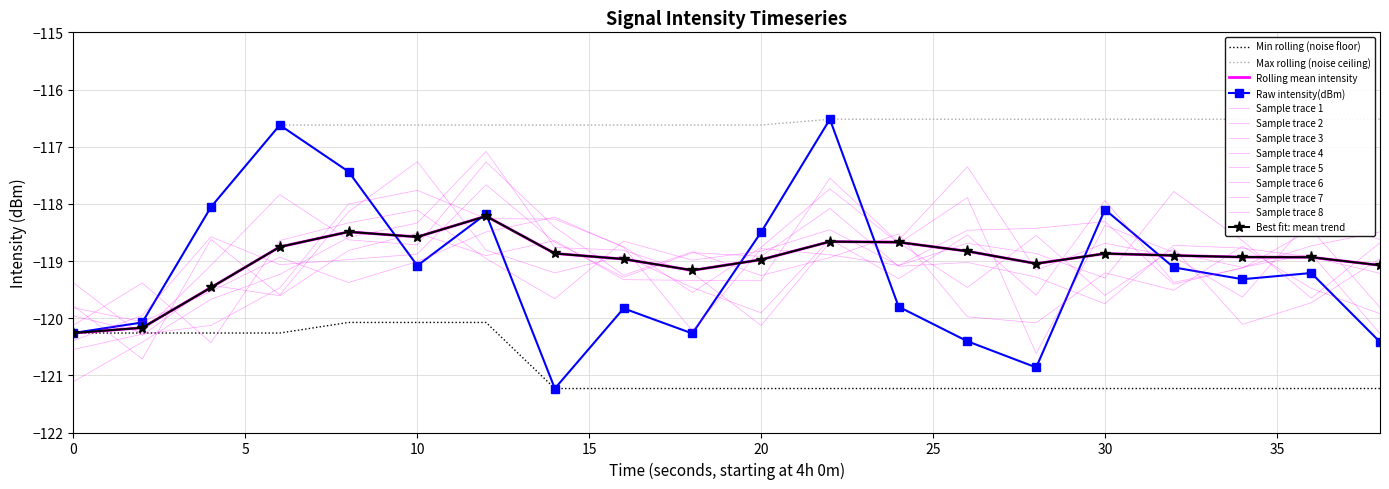

Reading right to left, transcribe all the data shown in this chart.

intensity(dBm): 38=-120.4	36=-119.2	34=-119.3	32=-119.1	30=-118.1	28=-120.9	26=-120.4	24=-119.8	22=-116.5	20=-118.5	18=-120.3	16=-119.8	14=-121.2	12=-118.2	10=-119.1	8=-117.4	6=-116.6	4=-118.1	2=-120.1	0=-120.3
rolling_mean: 38=-119.1	36=-118.9	34=-118.9	32=-118.9	30=-118.9	28=-119.0	26=-118.8	24=-118.7	22=-118.7	20=-119.0	18=-119.2	16=-119.0	14=-118.9	12=-118.2	10=-118.6	8=-118.5	6=-118.8	4=-119.5	2=-120.2	0=-120.3
rolling_min: 38=-121.2	36=-121.2	34=-121.2	32=-121.2	30=-121.2	28=-121.2	26=-121.2	24=-121.2	22=-121.2	20=-121.2	18=-121.2	16=-121.2	14=-121.2	12=-120.1	10=-120.1	8=-120.1	6=-120.3	4=-120.3	2=-120.3	0=-120.3
rolling_max: 38=-116.5	36=-116.5	34=-116.5	32=-116.5	30=-116.5	28=-116.5	26=-116.5	24=-116.5	22=-116.5	20=-116.6	18=-116.6	16=-116.6	14=-116.6	12=-116.6	10=-116.6	8=-116.6	6=-116.6	4=-118.1	2=-120.1	0=-120.3